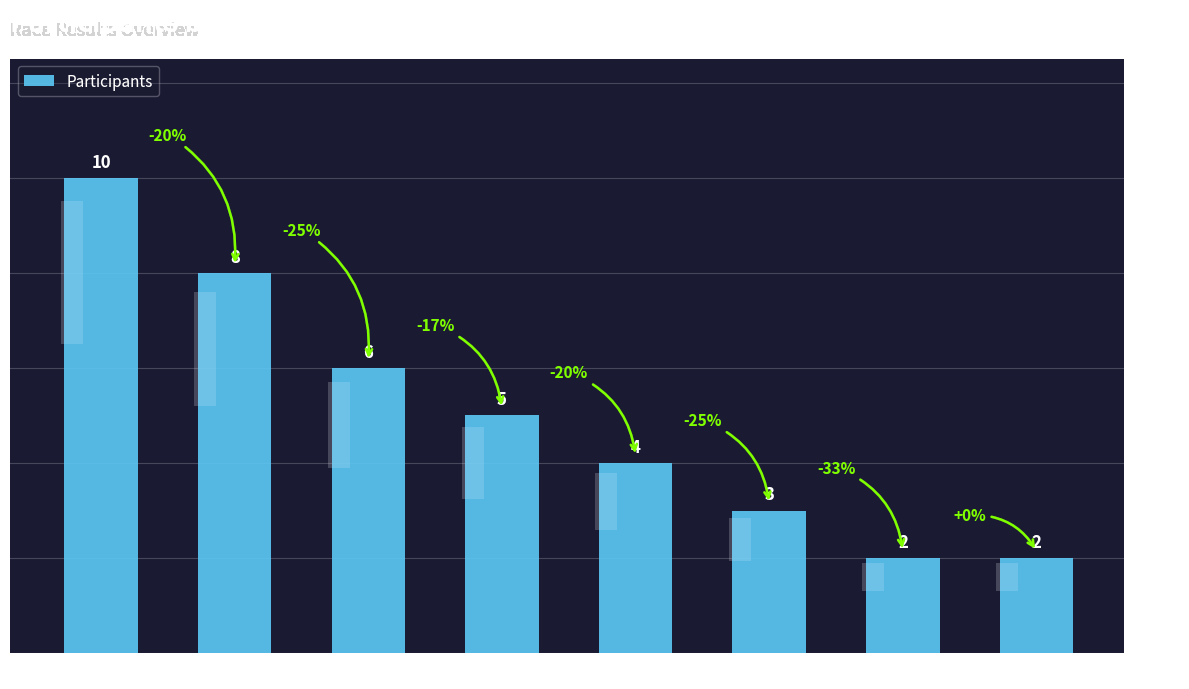

Between Rīga and Liepāja, which is larger?

Liepāja